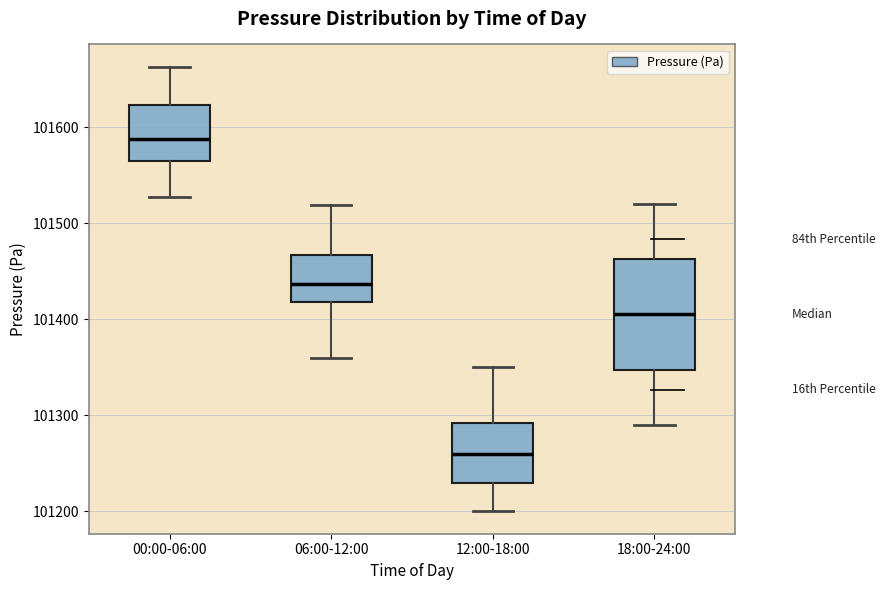

Where is the upper edge of the box for 12:00-18:00 on the y-axis? The values are not printed on the chart, so give them approximately, as read against the axis.

101290